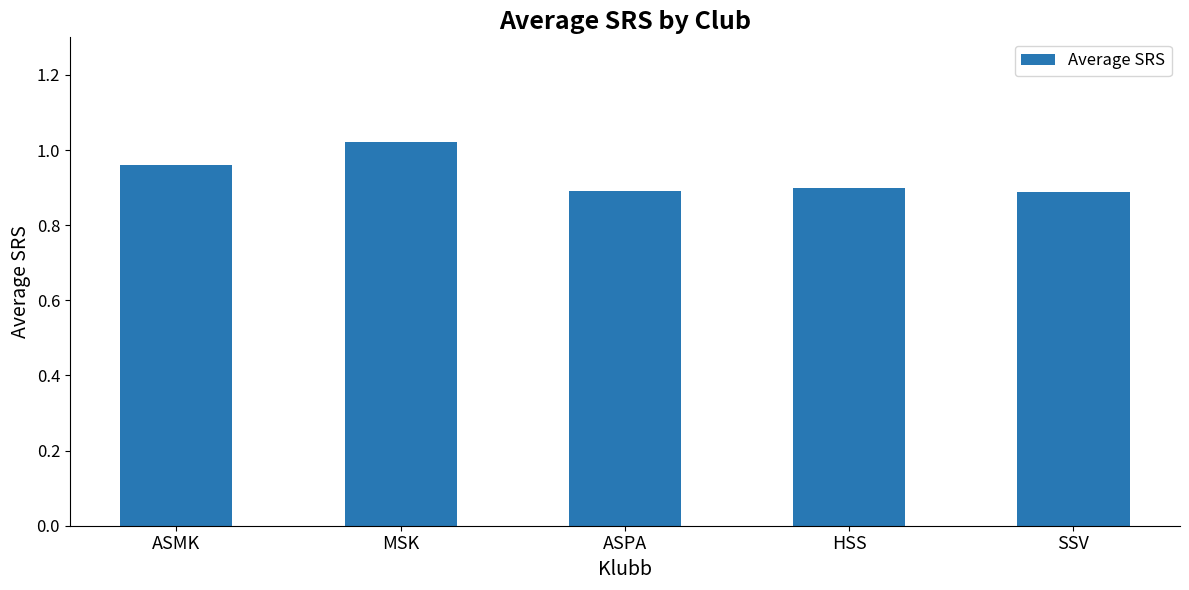

What position from the right is HSS?

2